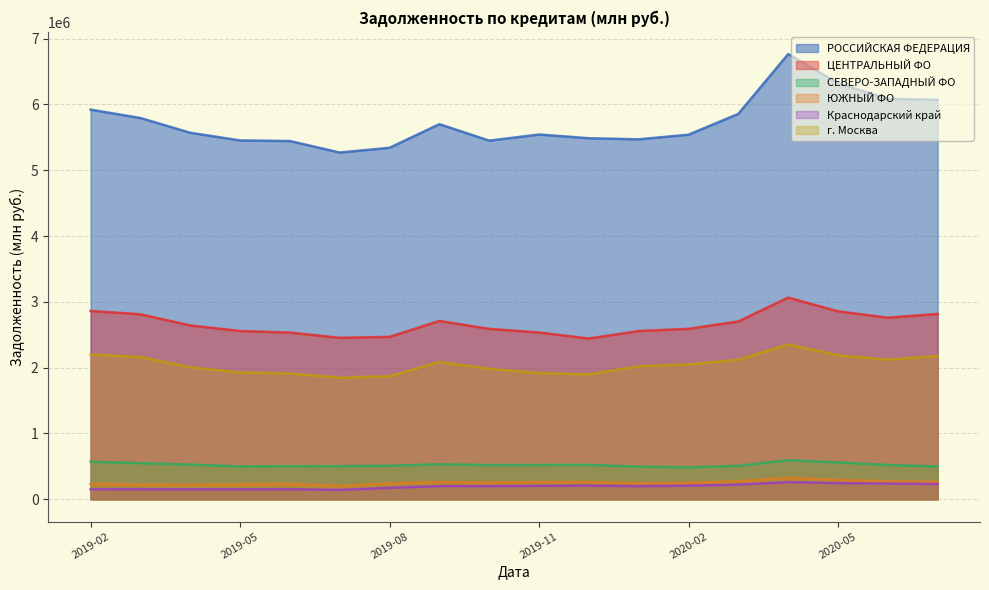

Count the number of data series in this chart.

6